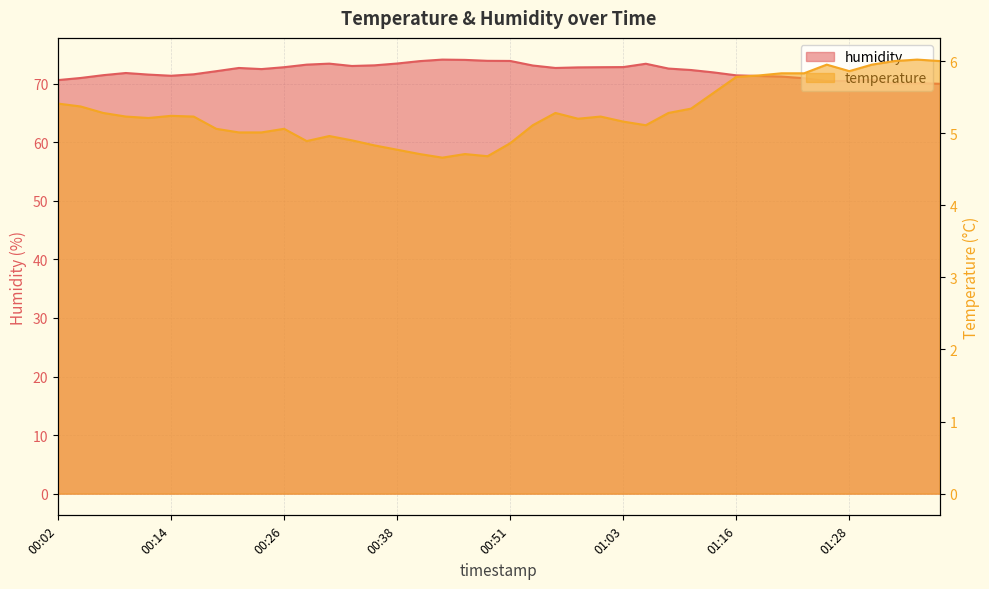

True or false: temperature and humidity cross at least once.

False